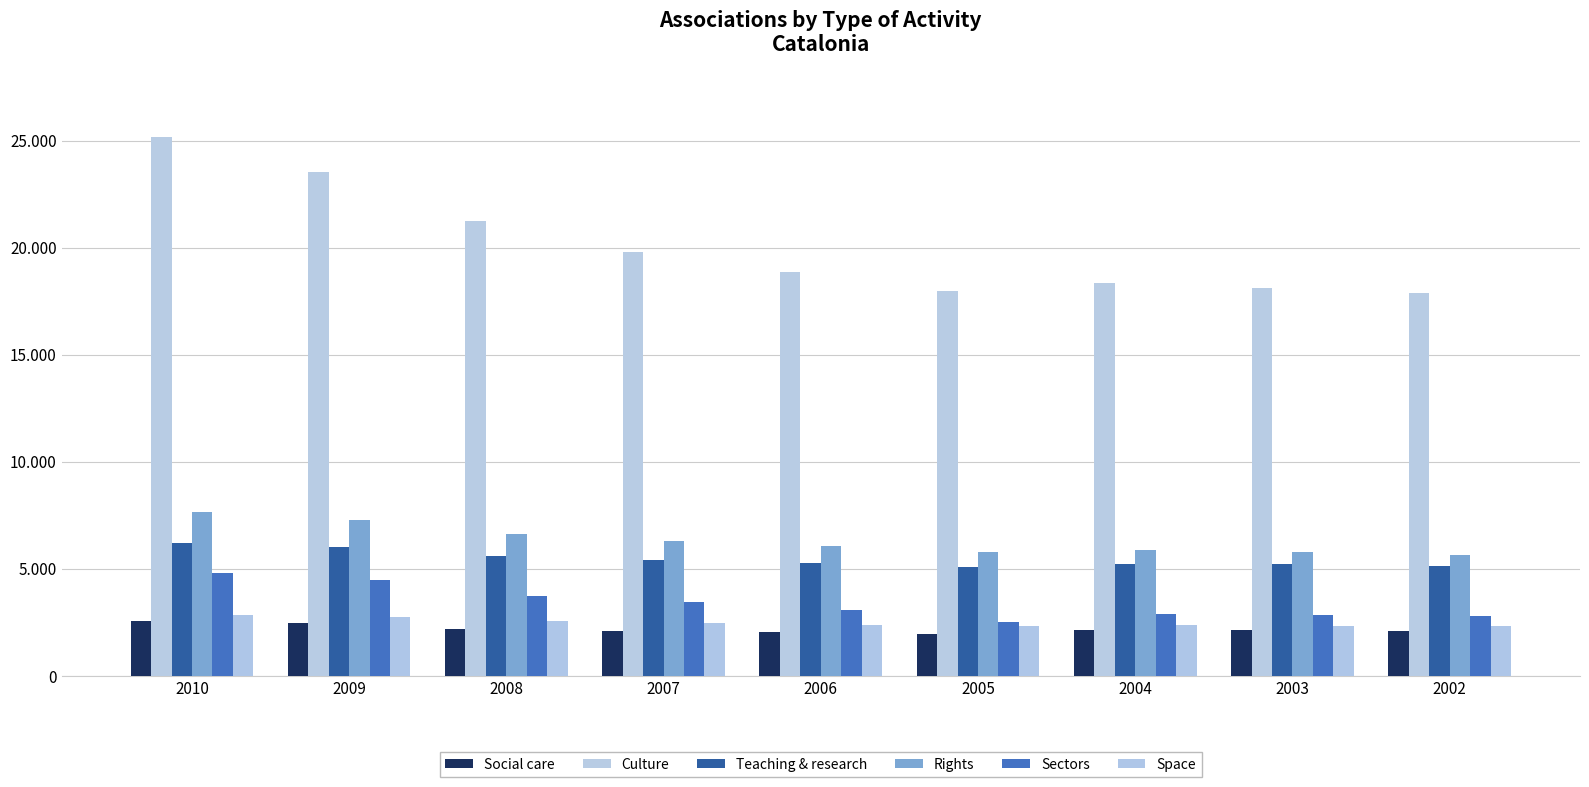

The value of Rights at 2009 is 7278. True or false?

True